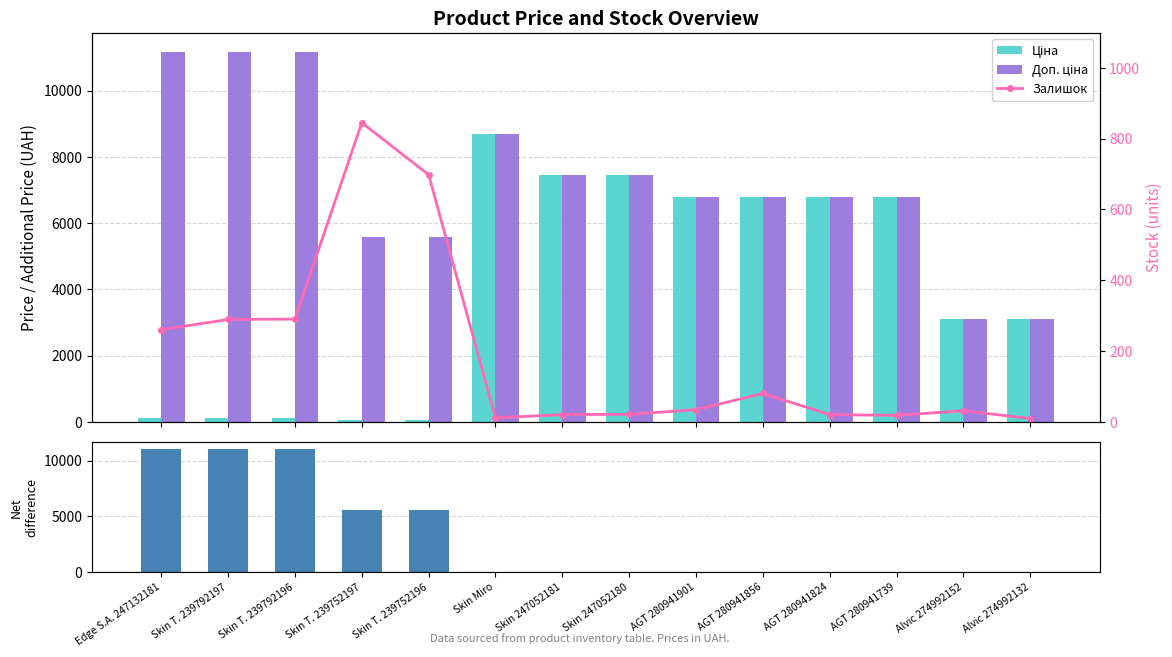

Which series has the largest total across all categories?

Доп. ціна